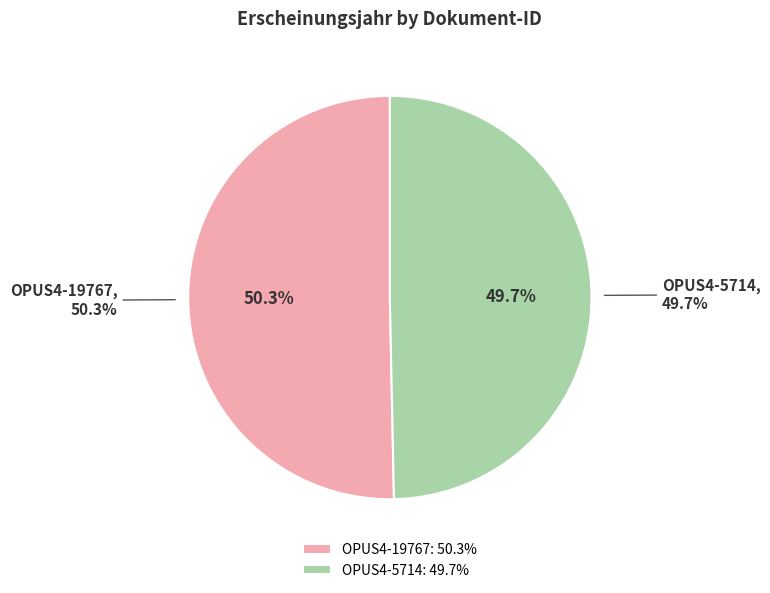

Is it true that OPUS4-19767 is 50% of the pie?

True